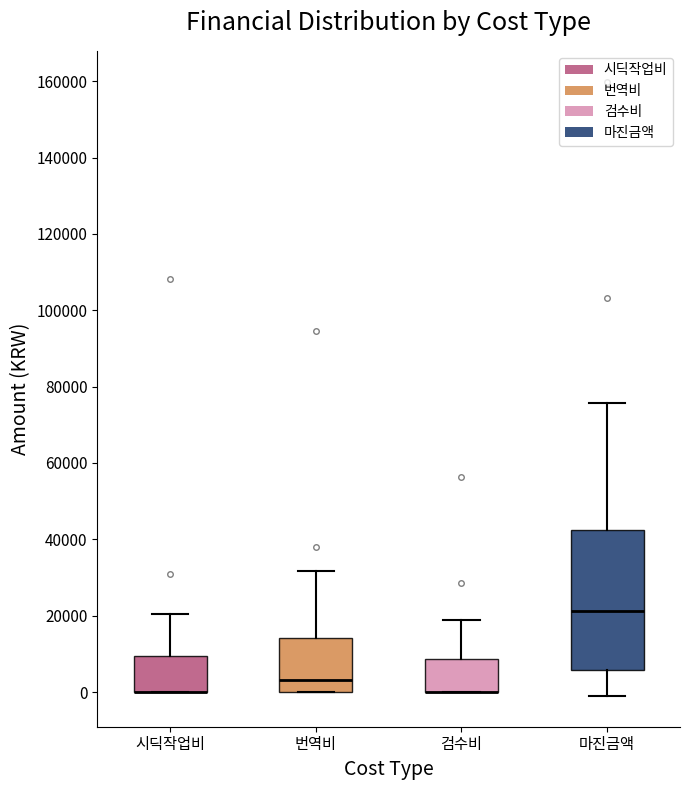

Reading left to right, read every box against the y-axis: the position of its median line, the range the box covers, and the ends of its whiskers. The values are not printed on the chart, so give them approximately, as read against the axis.

시딕작업비: median 0 (drawn on the box's lower edge), box 0 to 10000, whiskers 0 to 20000
번역비: median 4000, box 0 to 14000, whiskers 0 to 32000
검수비: median 0 (drawn on the box's lower edge), box 0 to 8000, whiskers 0 to 18000
마진금액: median 22000, box 6000 to 42000, whiskers -2000 to 76000